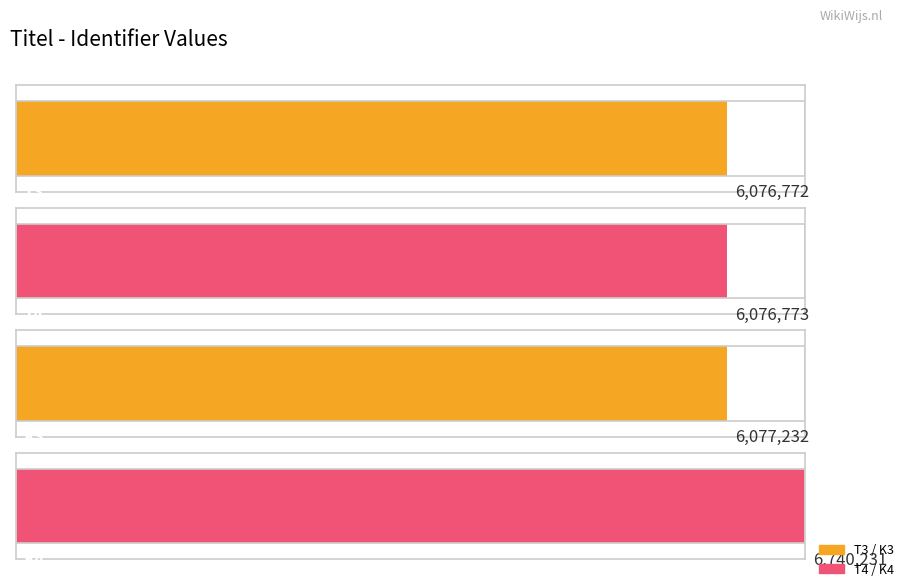

Between T3 and K4, which is larger?

K4